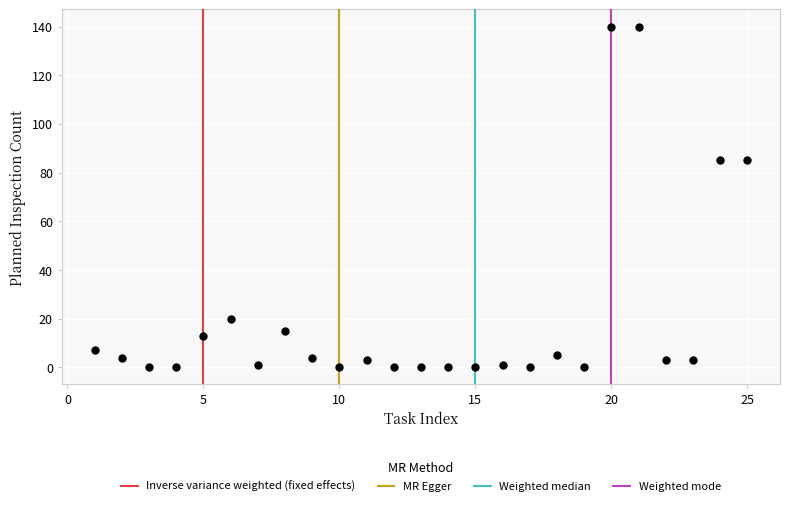

What is the range of X values (max minus min)?

24